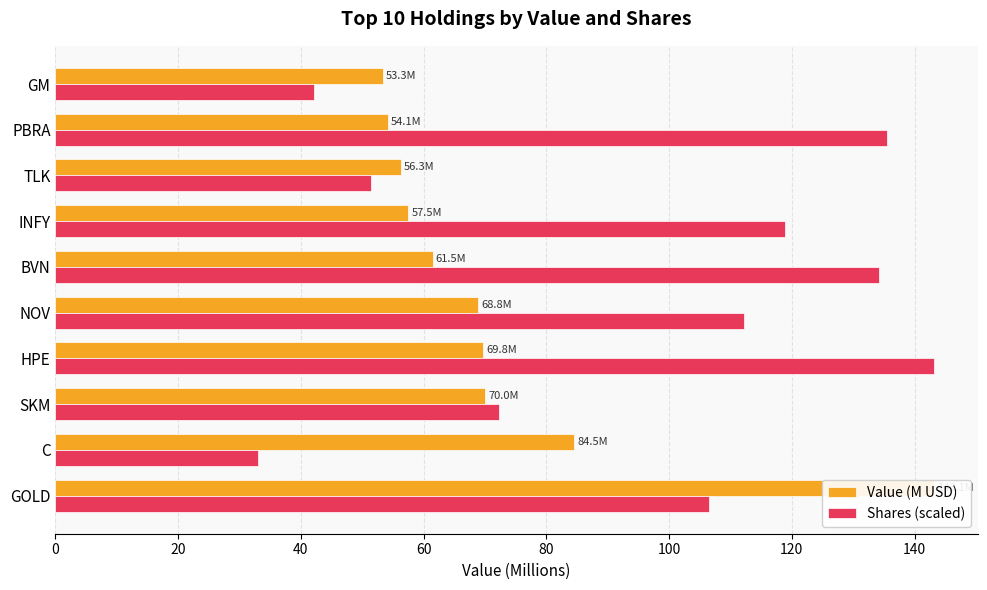

Reading left to right, what are all the values shown in this chart?

Value (M USD): 143.1	84.5	70.0	69.8	68.8	61.5	57.5	56.3	54.1	53.3
Shares (scaled): 106.5	33.0	72.4	143.1	112.2	134.2	118.8	51.4	135.5	42.1